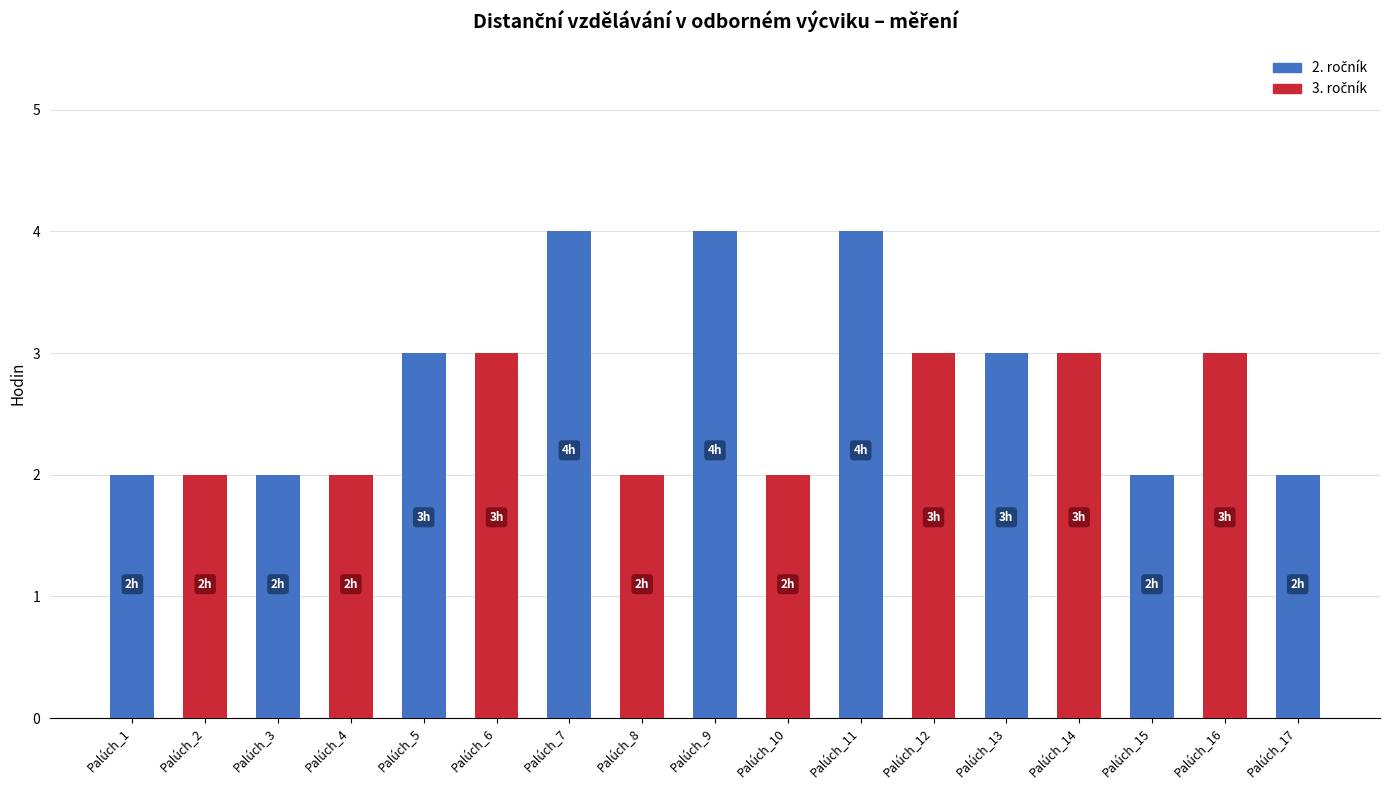

The value at Palúch_13 is 3. True or false?

True